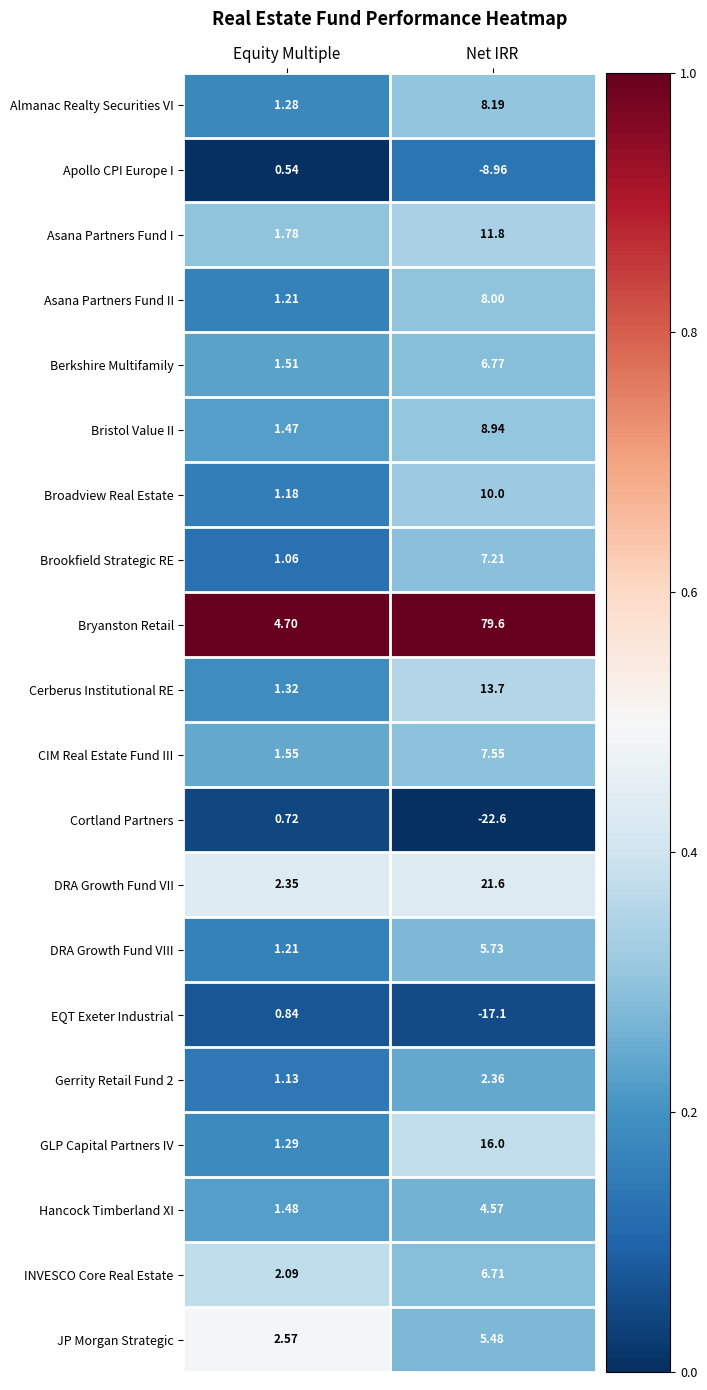

Which series changed the most between Equity Multiple and Net IRR?

Bryanston Retail